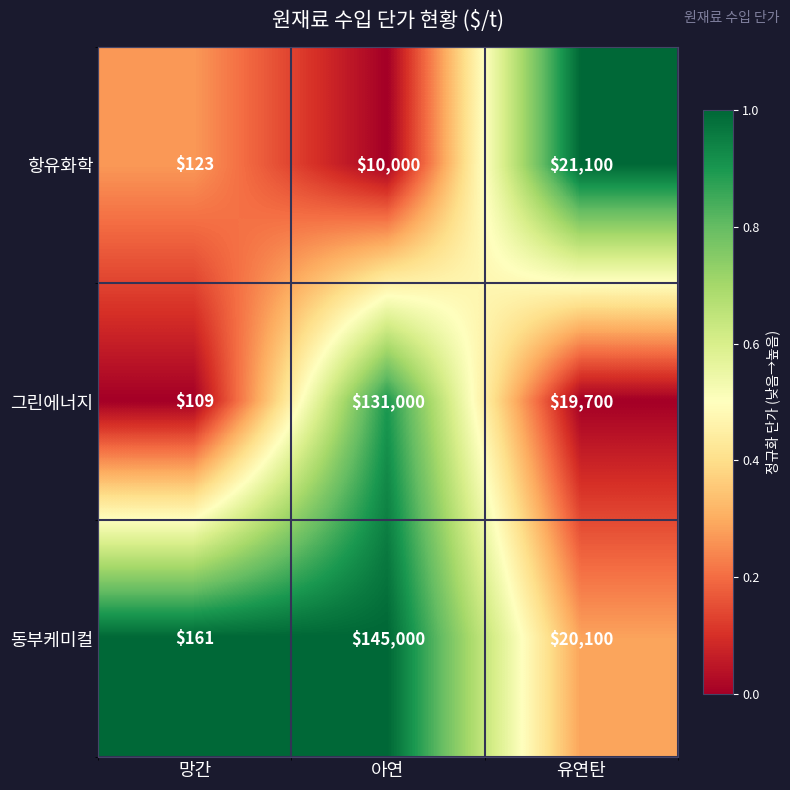

Is it true that 그린에너지 equals 10408 at 유연탄?

False